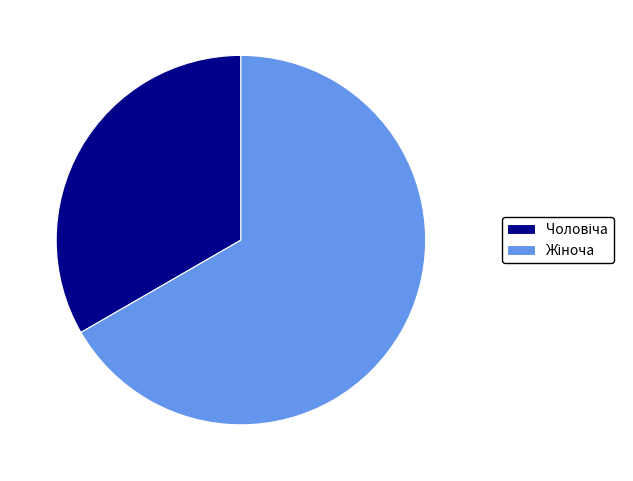

Is there any slice that represents more than half of the pie?

Yes